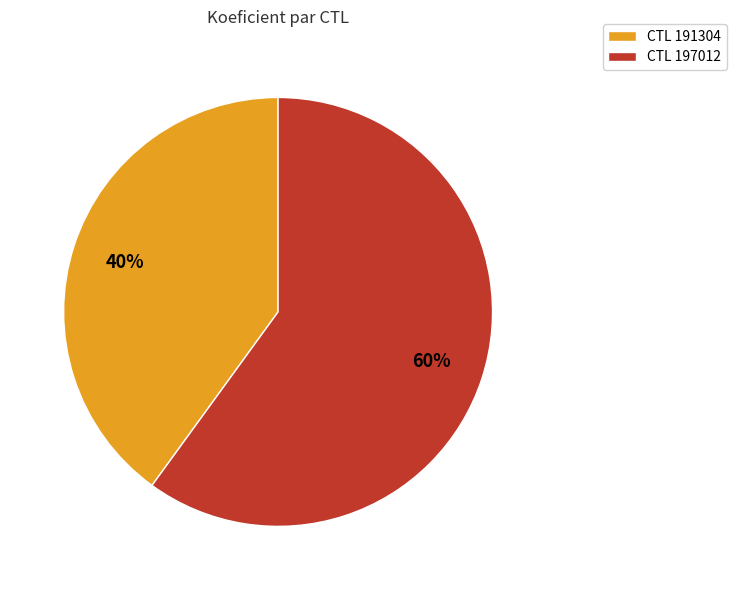

Is there any slice that represents more than half of the pie?

Yes